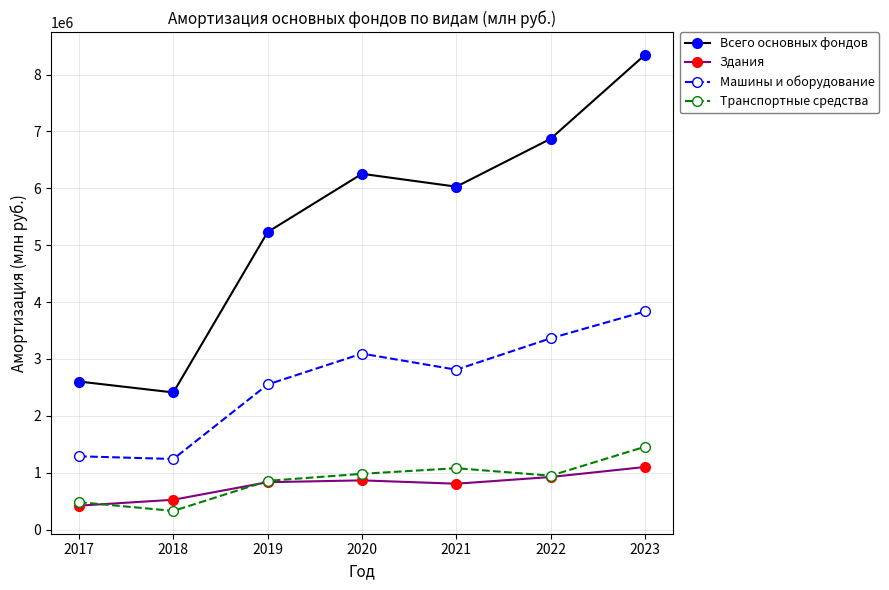

Which series has the widest spread of values?

Всего основных фондов